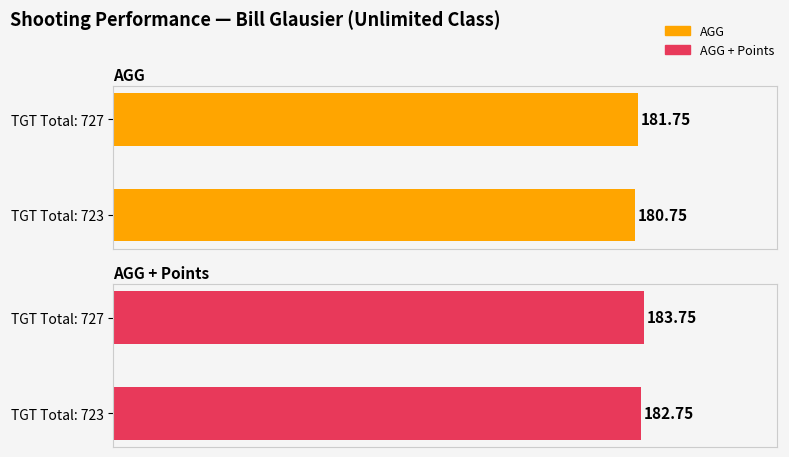

List the labels in order of AGG value, largest first.

727, 723